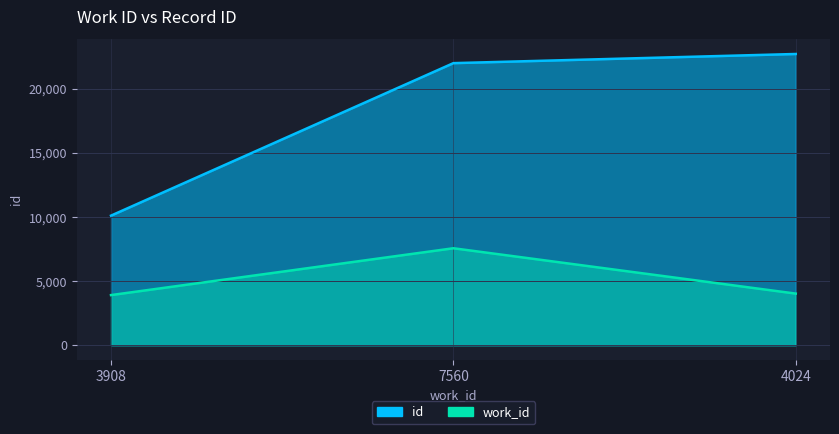

What is the minimum value shown in the chart?

3908